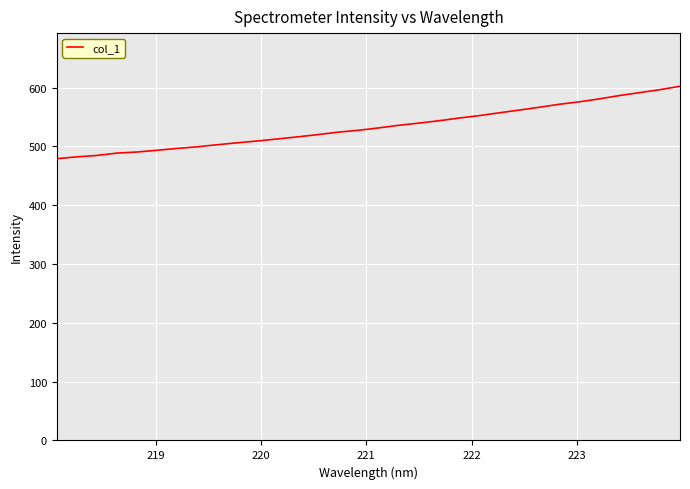

What is the minimum value shown in the chart?

479.2